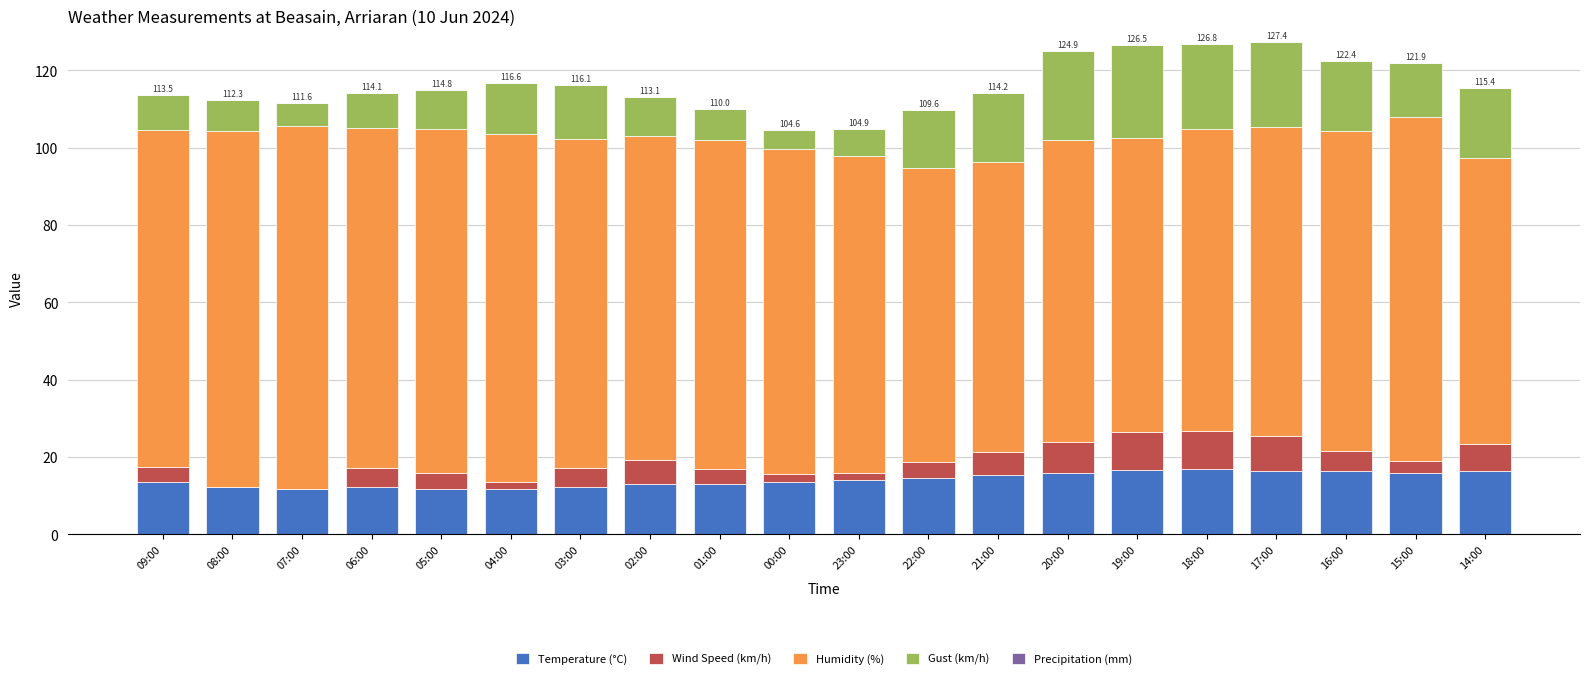

True or false: Temperature (°C) has a value of 23.0 at 17:00.

False